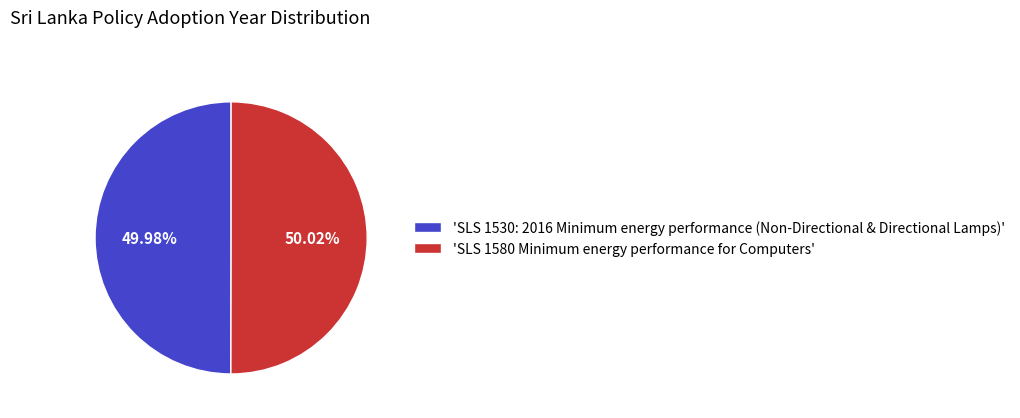

What is the ratio of the value at 'SLS 1580 Minimum energy performance for Computers' to the value at 'SLS 1530: 2016 Minimum energy performance (Non-Directional & Directional Lamps)'?

1.0